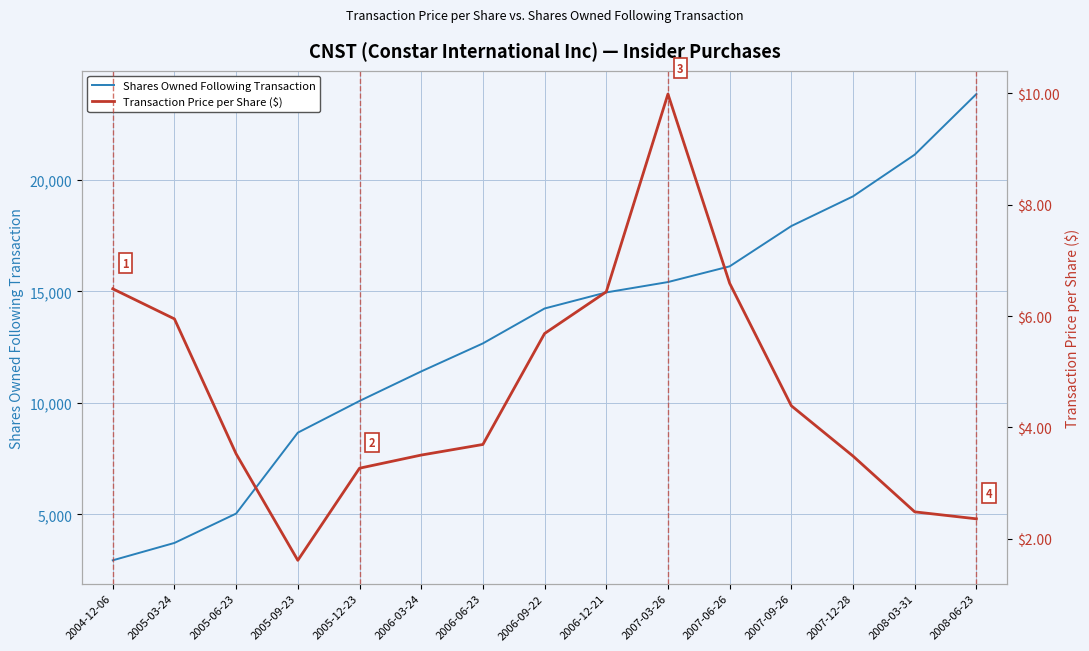

What is the smallest value displayed?

1.6